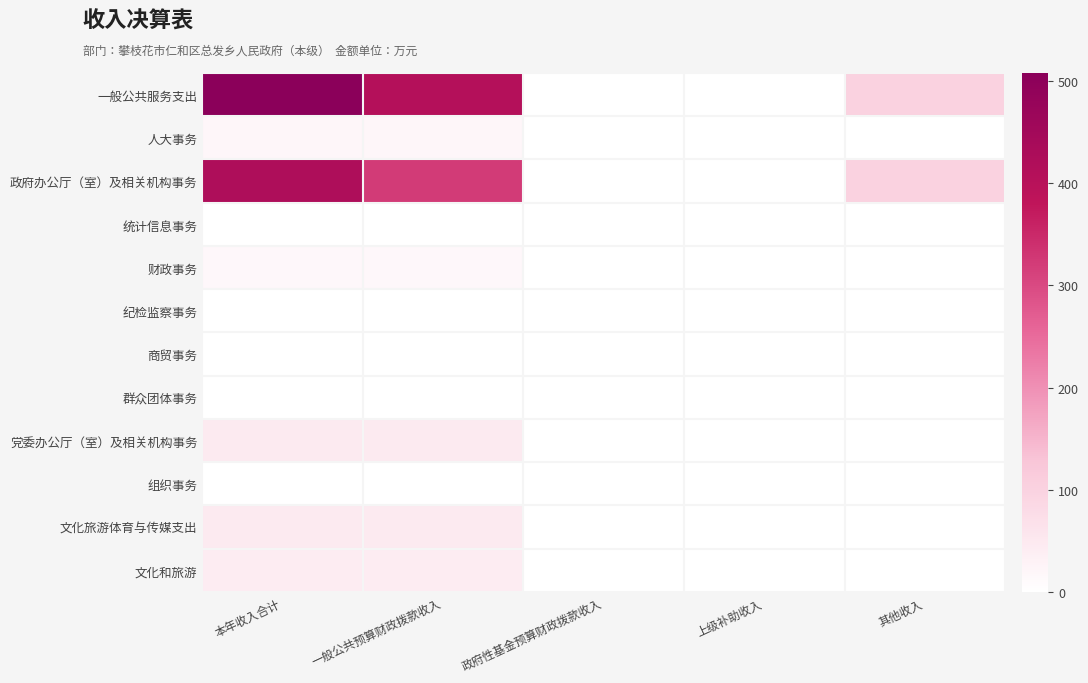

At 其他收入, list the series in order from largest to smallest.

一般公共服务支出, 政府办公厅（室）及相关机构事务, 人大事务, 统计信息事务, 财政事务, 纪检监察事务, 商贸事务, 群众团体事务, 党委办公厅（室）及相关机构事务, 组织事务, 文化旅游体育与传媒支出, 文化和旅游